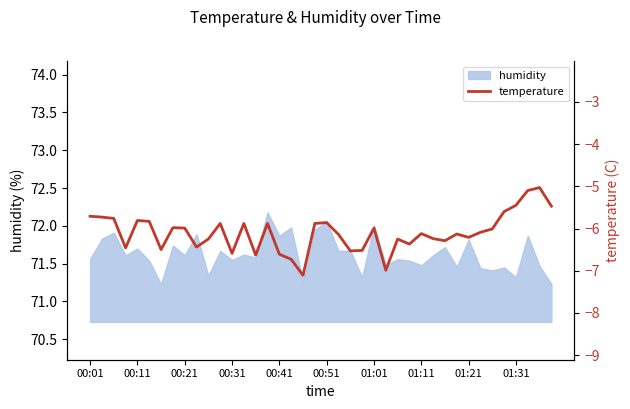

Reading left to right, what are all the values shown in this chart?

-5.7	-5.7	-5.8	-6.5	-5.8	-5.8	-6.5	-6.0	-6.0	-6.4	-6.2	-5.9	-6.6	-5.9	-6.6	-5.9	-6.6	-6.7	-7.1	-5.9	-5.9	-6.1	-6.5	-6.5	-6.0	-7.0	-6.2	-6.4	-6.1	-6.2	-6.3	-6.1	-6.2	-6.1	-6.0	-5.6	-5.5	-5.1	-5.0	-5.5